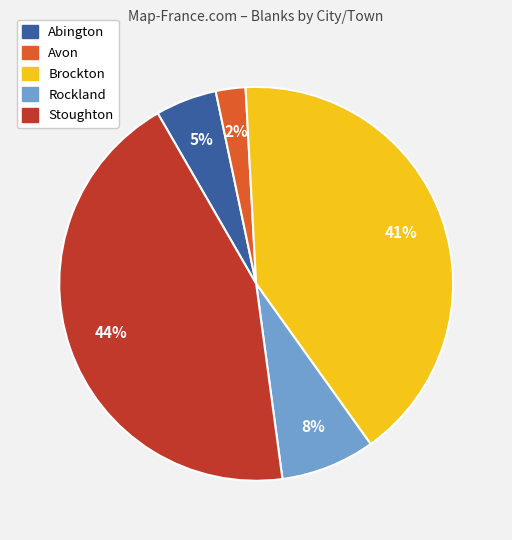

Combined, do Brockton and Avon account for over 50%?

No